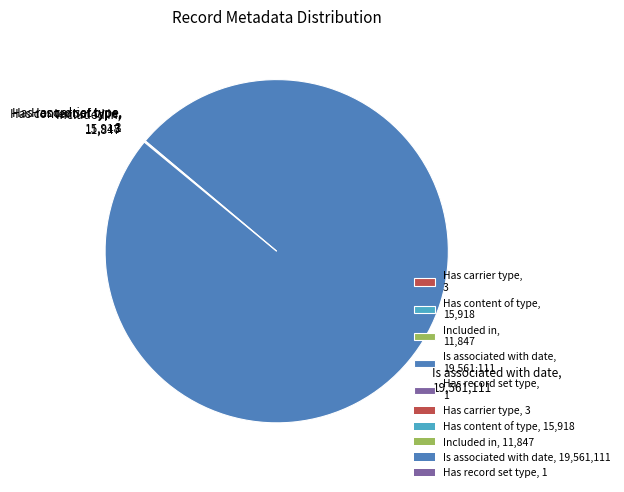

Does Is associated with date, 19,561,111 represent more than half of the total?

Yes